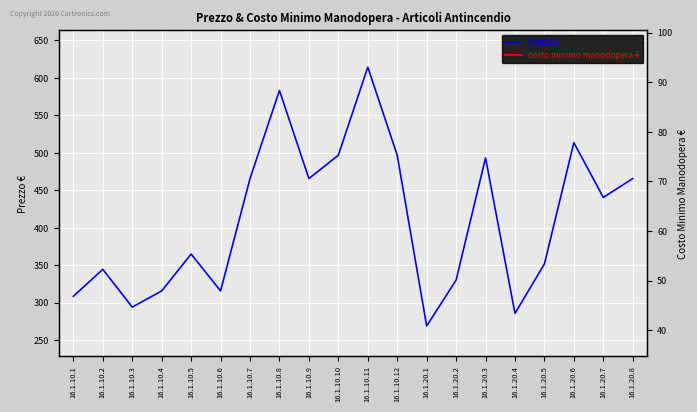

What is the spread (max minus min) of values at 16.1.20.1?

227.9